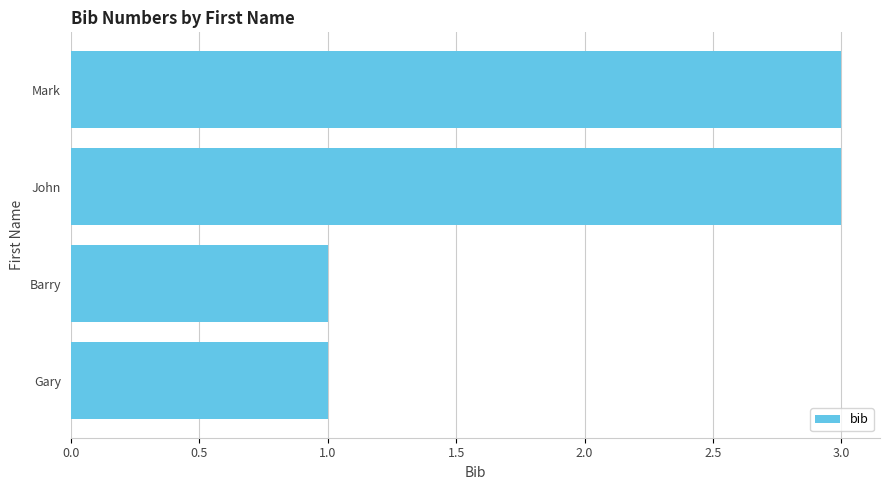

Approximately how many times larger is the value at Barry compared to Gary?

1.0